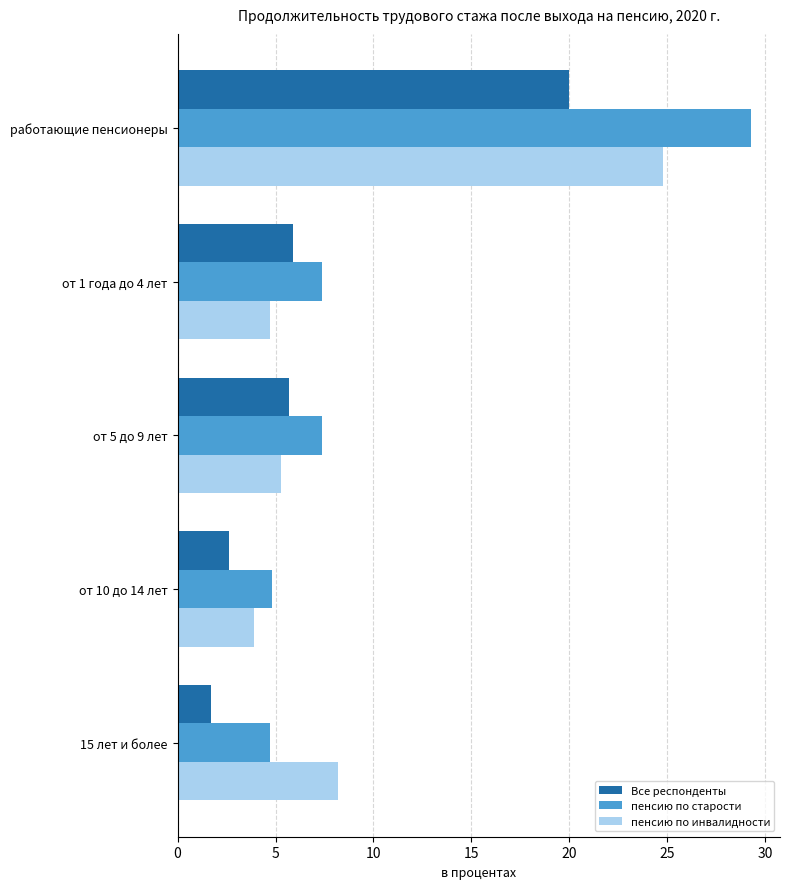

Read the пенсию по инвалидности value at работающие пенсионеры.

24.8